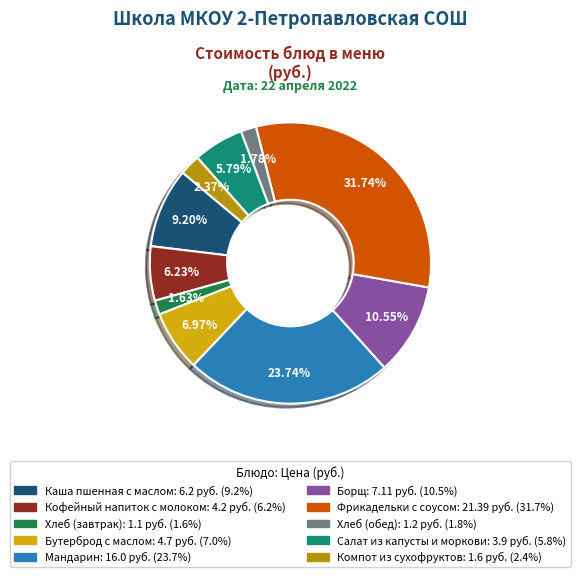

How many slices are in this pie chart?

10